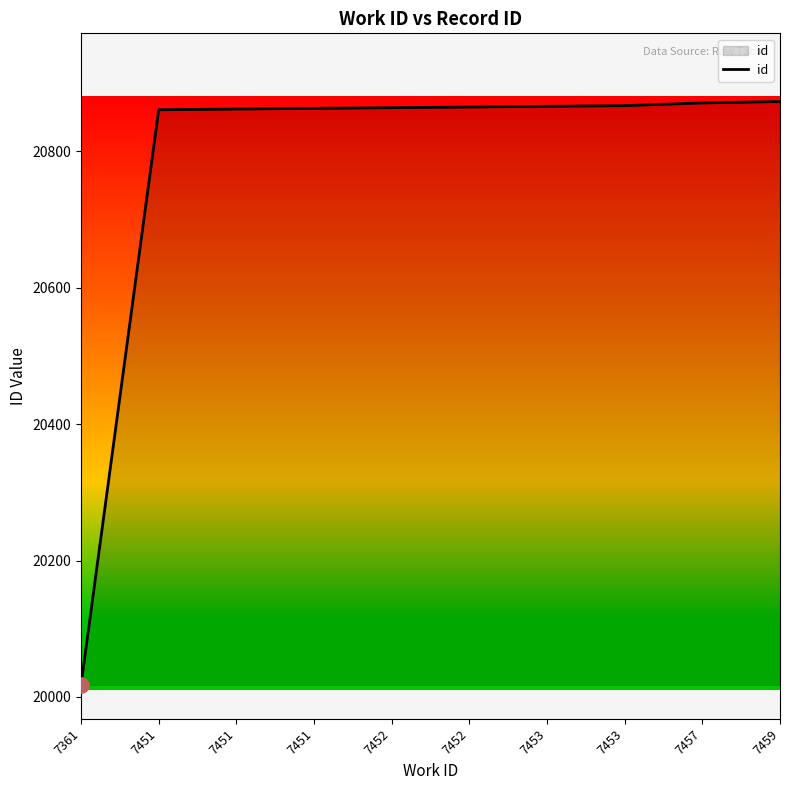

What is the change in value from 7451 to 7453?

+4